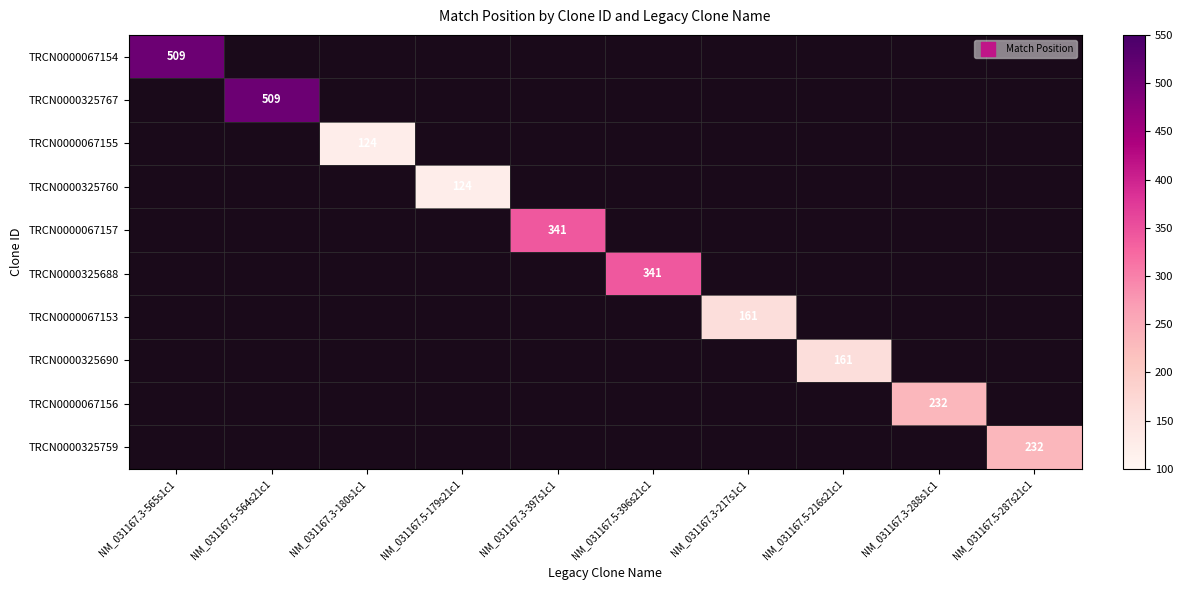

Is the value of TRCN0000067154 at NM_031167.3-397s1c1 greater than the value of TRCN0000325688 at NM_031167.5-216s21c1?

No